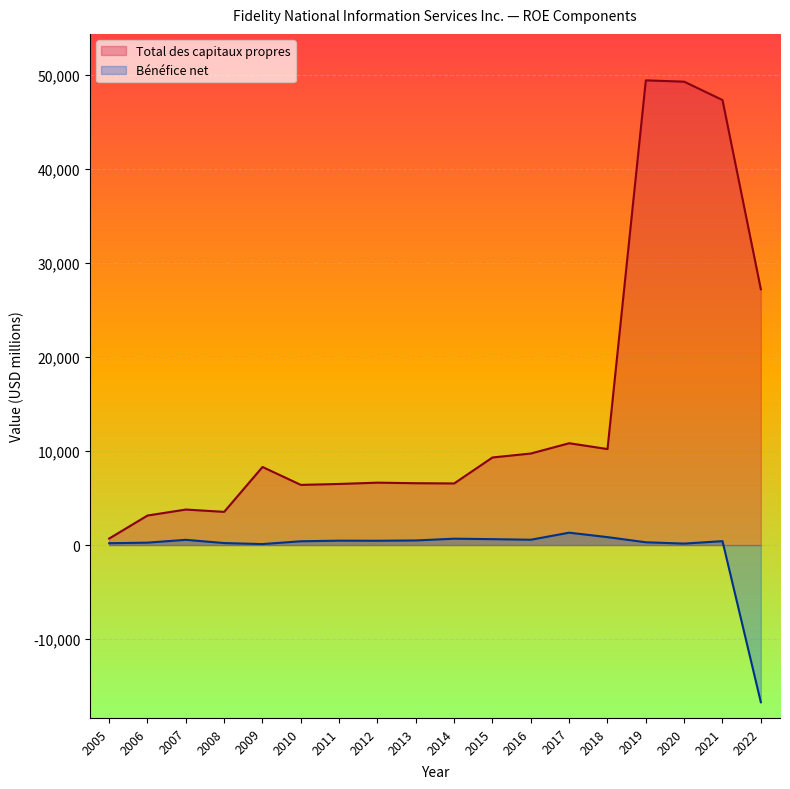

Rank the categories by Total des capitaux propres value from lowest to highest.

2005, 2006, 2008, 2007, 2010, 2011, 2014, 2013, 2012, 2009, 2015, 2016, 2018, 2017, 2022, 2021, 2020, 2019